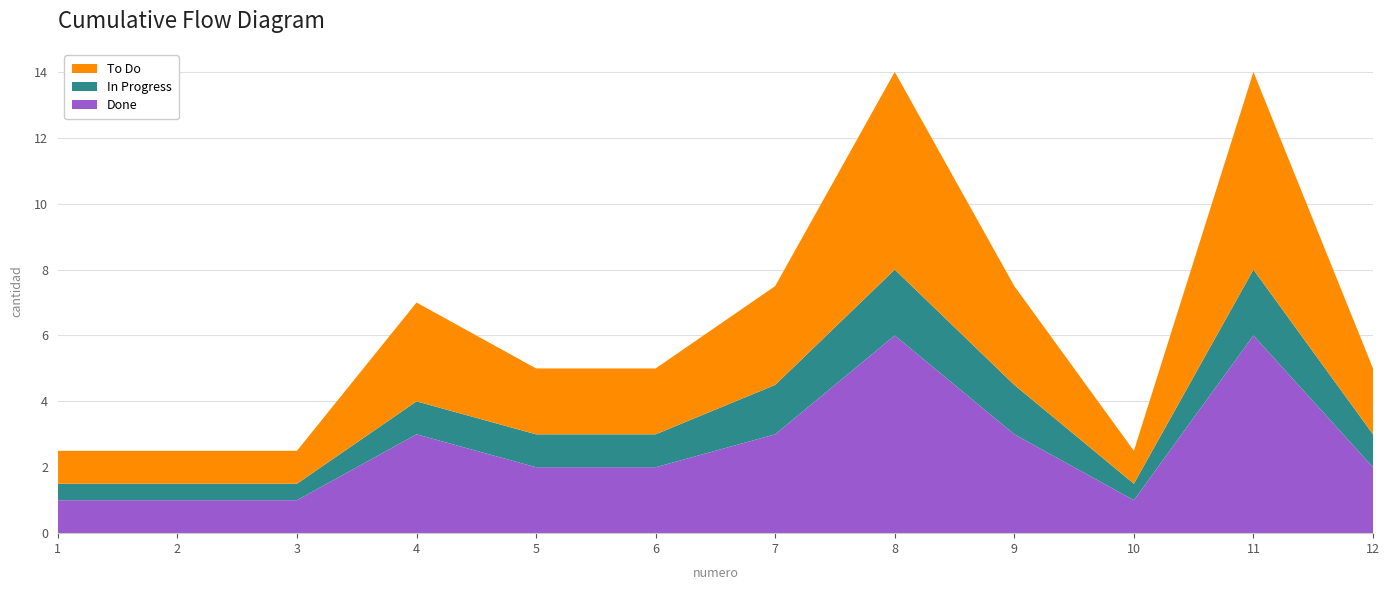

Reading left to right, extract all data points from this chart.

Done: 1=1.0	2=1.0	3=1.0	4=3.0	5=2.0	6=2.0	7=3.0	8=6.0	9=3.0	10=1.0	11=6.0	12=2.0
In Progress: 1=0.5	2=0.5	3=0.5	4=1.0	5=1.0	6=1.0	7=1.5	8=2.0	9=1.5	10=0.5	11=2.0	12=1.0
To Do: 1=1.0	2=1.0	3=1.0	4=3.0	5=2.0	6=2.0	7=3.0	8=6.0	9=3.0	10=1.0	11=6.0	12=2.0